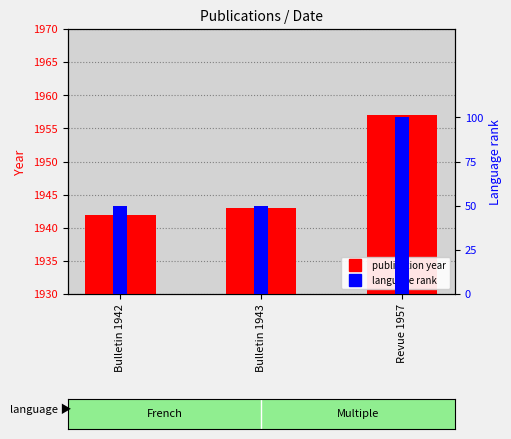

How many bars are there in total?

6